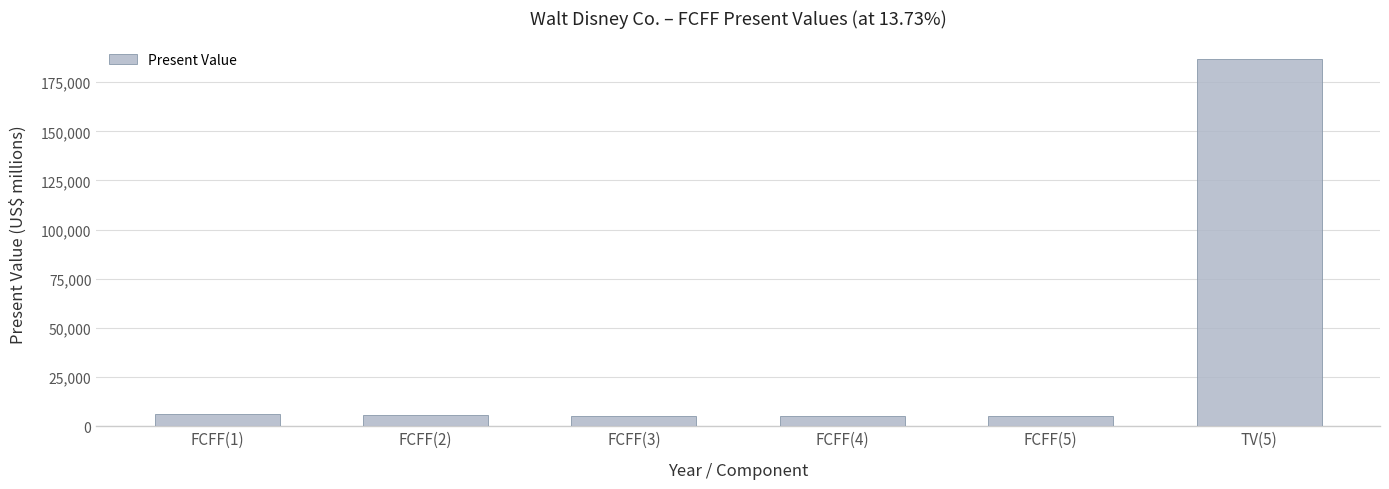

What is the difference between the second highest and second lowest values?

973